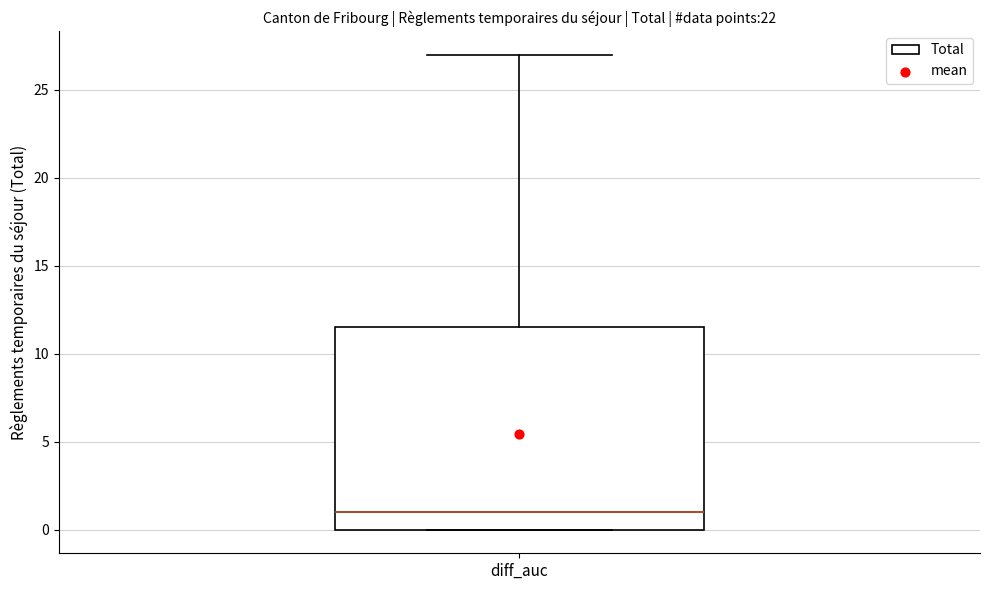

Read this box plot against the y-axis: the position of the median line, the range covered by the box, and the ends of both whiskers. The values are not printed on the chart, so give them approximately, as read against the axis.

median 1.0, box 0.0 to 11.5, whiskers 0.0 to 27.0